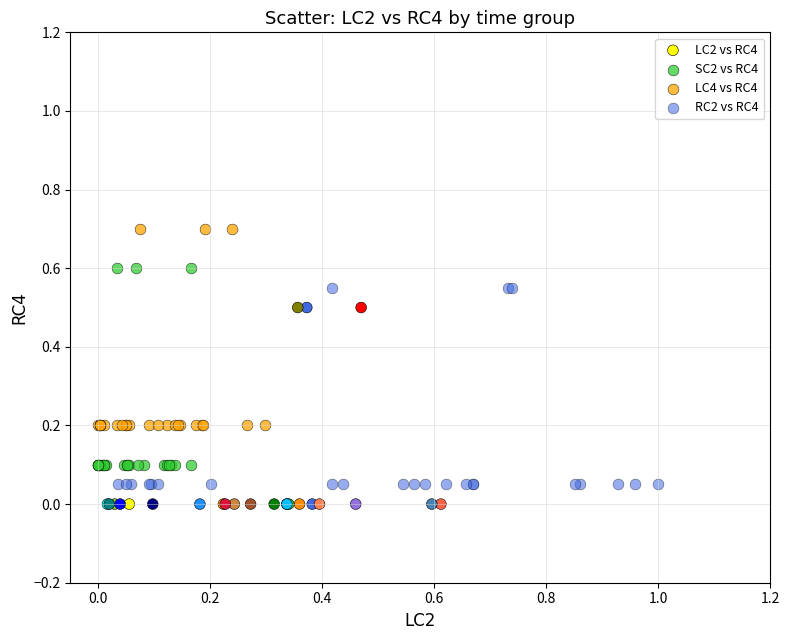

Which series contains the highest Y value?

LC4 vs RC4